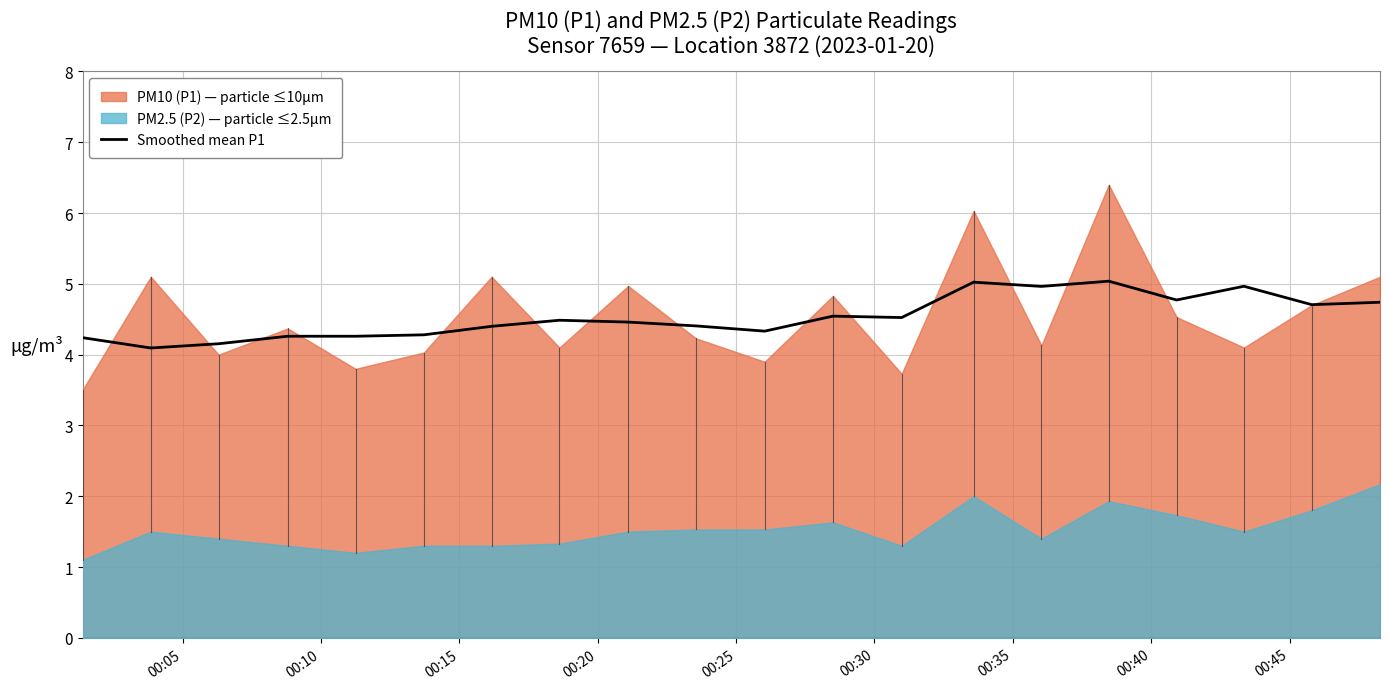

What is the highest value of the Smoothed mean P1 series?

5.0